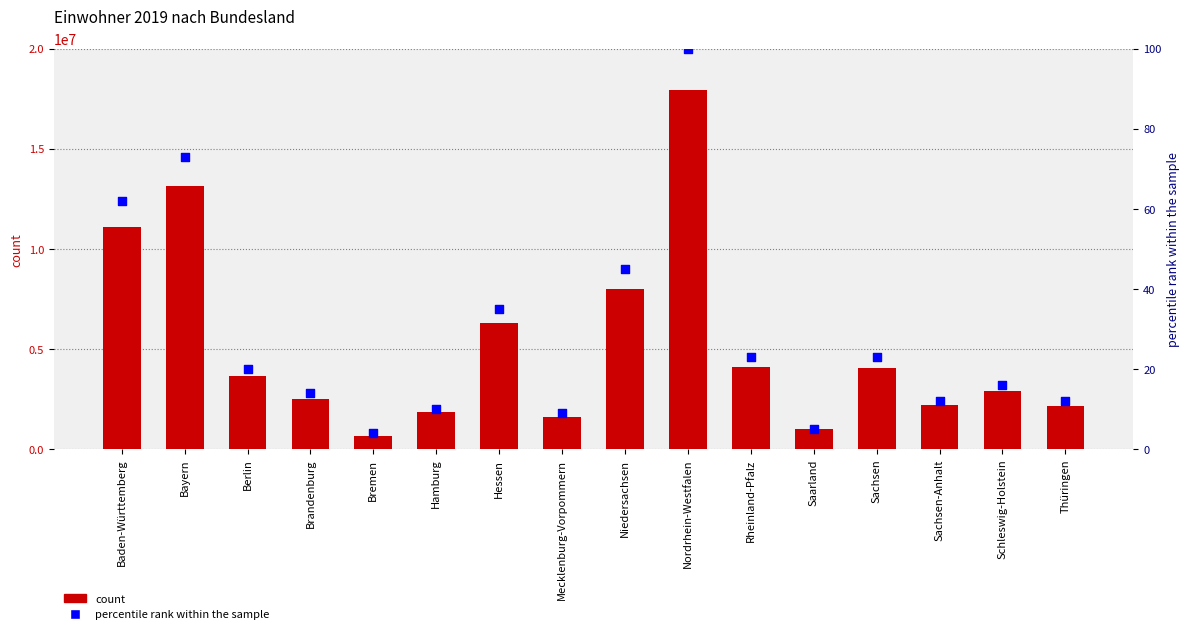

At how many categories does at least one series exceed 9555194?

3